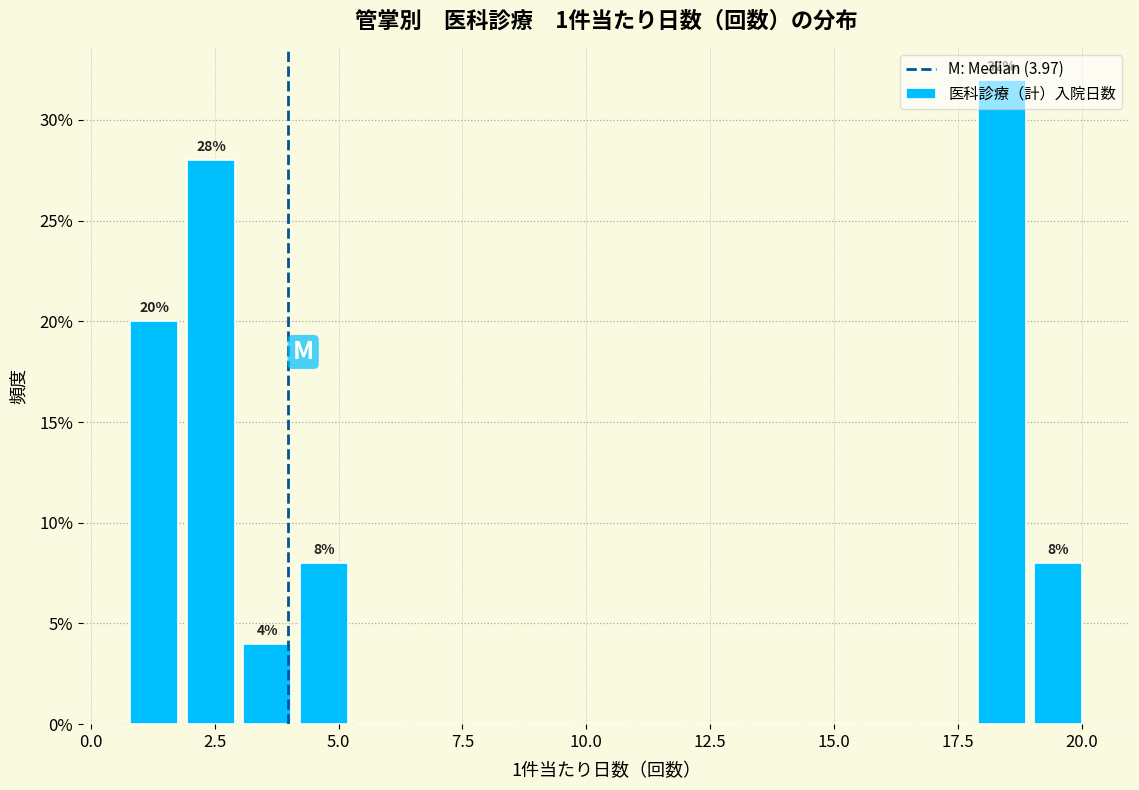

Read against the x-axis, roughly where is the centre of the tallest bar?

18.5